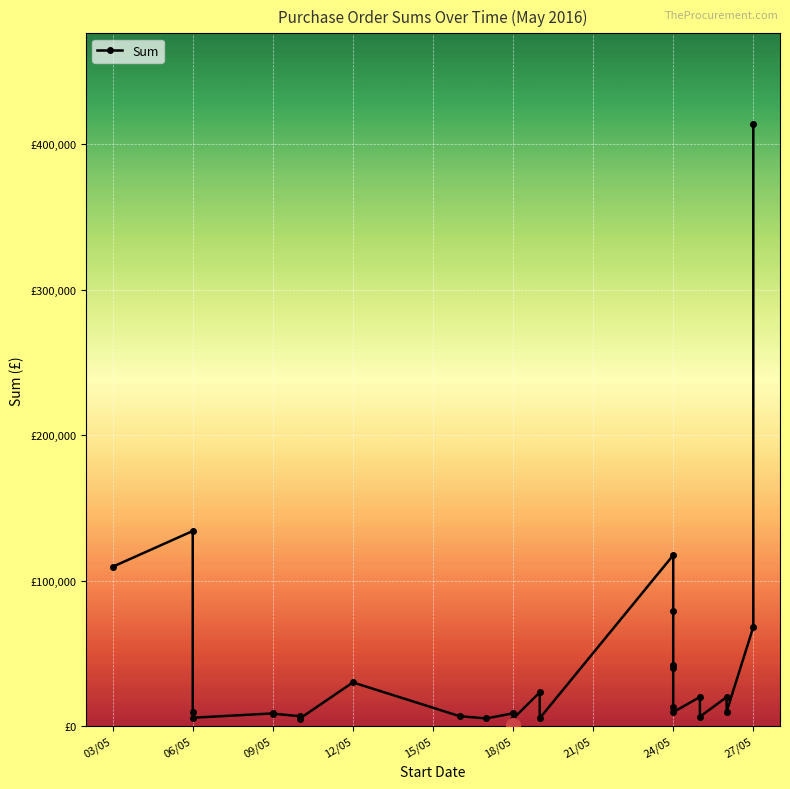

The value at 18/05 is 8800.0. True or false?

True